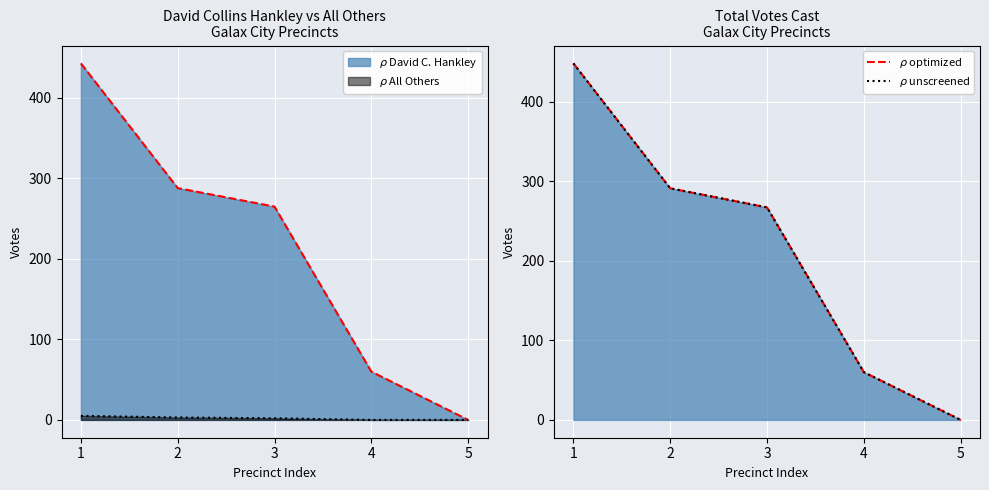

Reading left to right, what are all the values shown in this chart?

David Collins Hankley (line): 443	288	265	60	0
All Others (line): 5	3	2	0	0
Total Votes Cast (optimized): 448	291	267	60	0
Total Votes Cast (unscreened): 448	291	267	60	0